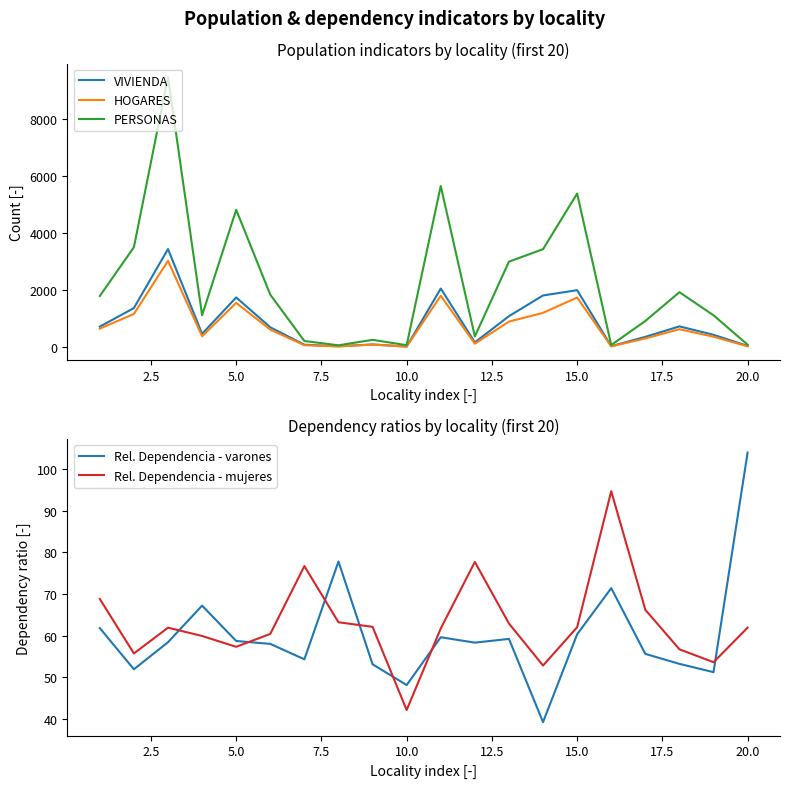

What is the difference between the maximum and minimum values in the HOGARES series?

3014